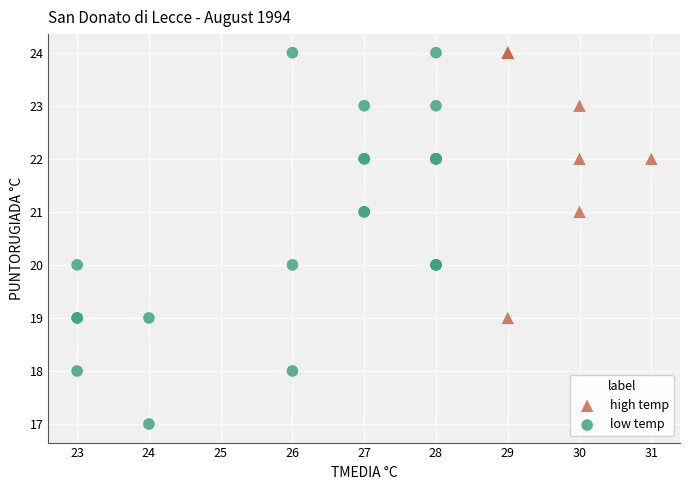

Which series reaches the minimum Y coordinate?

low temp